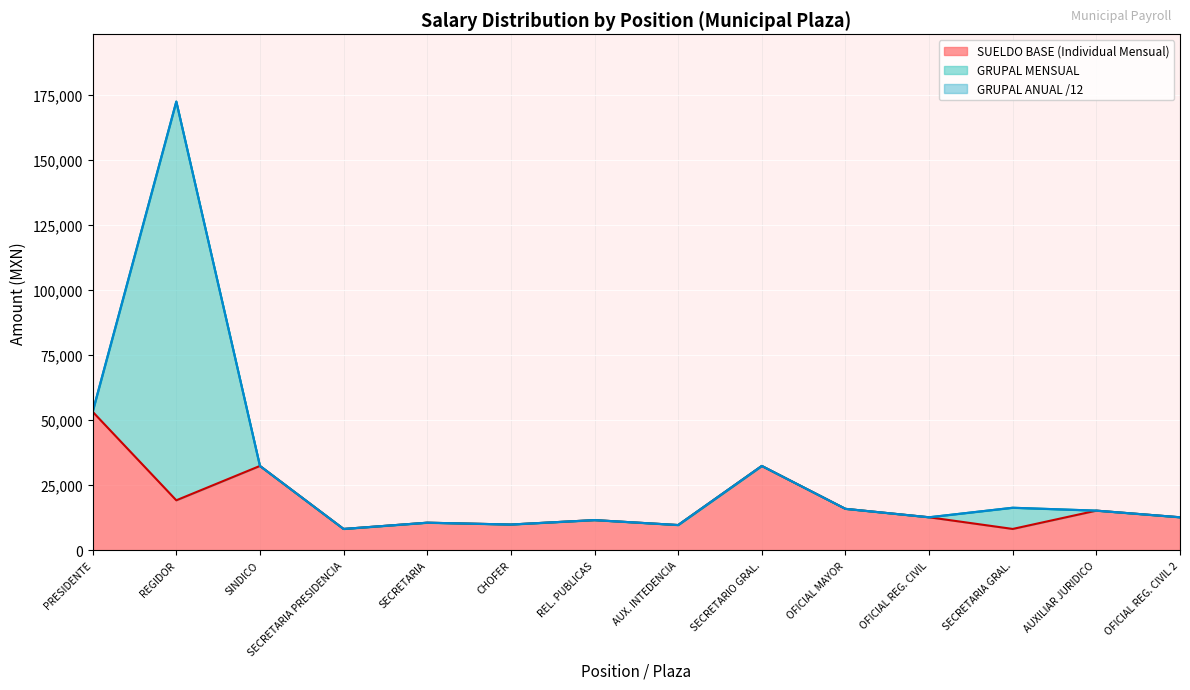

What value does the GRUPAL ANUAL series have at OFICIAL REG. CIVIL, to the nearest 100?

12600